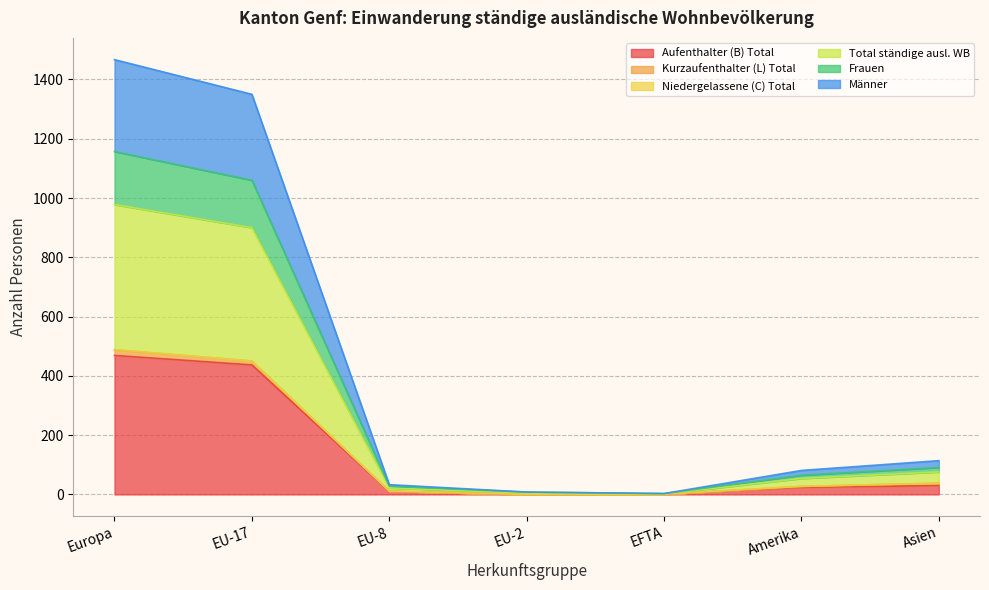

Is the value of Total ständige ausl. WB at EFTA greater than the value of Frauen at EU-17?

No